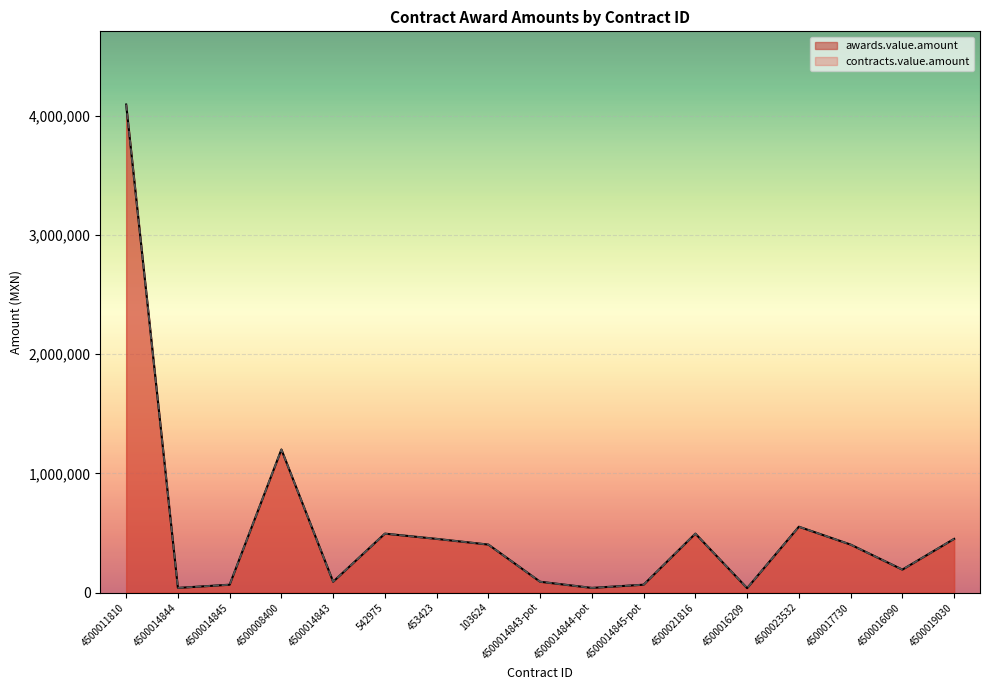

At which label is contracts.value.amount closest to 2065677?

4500008400